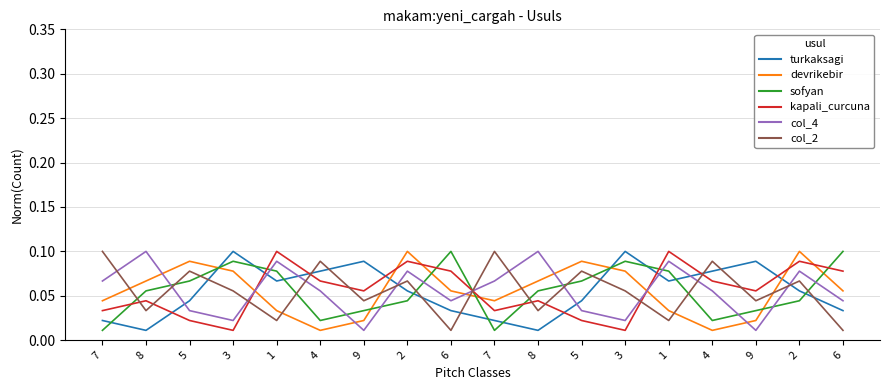

Reading left to right, list all the values displayed in this chart.

col_2: 0.0	0.0	0.0	0.1	0.1	0.1	0.1	0.1	0.0	0.0	0.0	0.0	0.1	0.1	0.1	0.1	0.1	0.0
col_6: 0.0	0.1	0.1	0.1	0.0	0.0	0.0	0.1	0.1	0.0	0.1	0.1	0.1	0.0	0.0	0.0	0.1	0.1
col_8: 0.0	0.1	0.1	0.1	0.1	0.0	0.0	0.0	0.1	0.0	0.1	0.1	0.1	0.1	0.0	0.0	0.0	0.1
col_9: 0.0	0.0	0.0	0.0	0.1	0.1	0.1	0.1	0.1	0.0	0.0	0.0	0.0	0.1	0.1	0.1	0.1	0.1
col_3: 0.1	0.1	0.0	0.0	0.1	0.1	0.0	0.1	0.0	0.1	0.1	0.0	0.0	0.1	0.1	0.0	0.1	0.0
col_4: 0.1	0.0	0.1	0.1	0.0	0.1	0.0	0.1	0.0	0.1	0.0	0.1	0.1	0.0	0.1	0.0	0.1	0.0